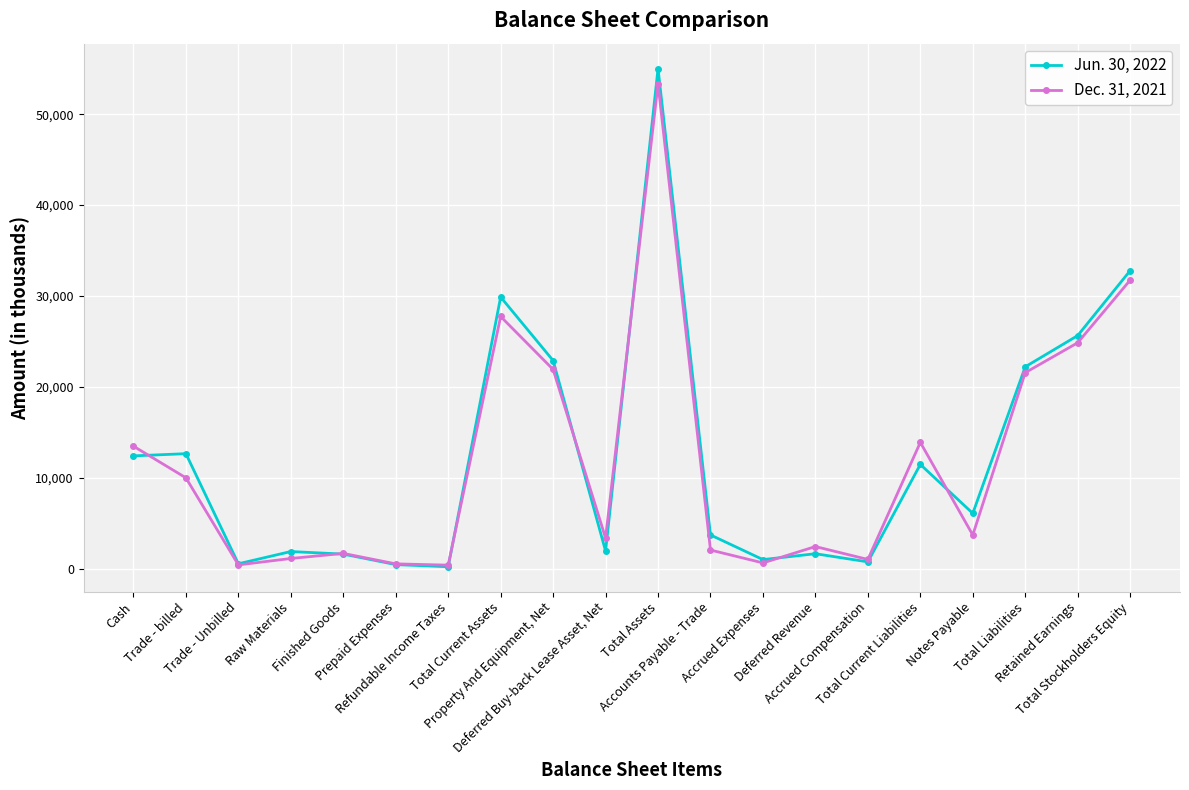

At how many categories does at least one series exceed 20382?

6